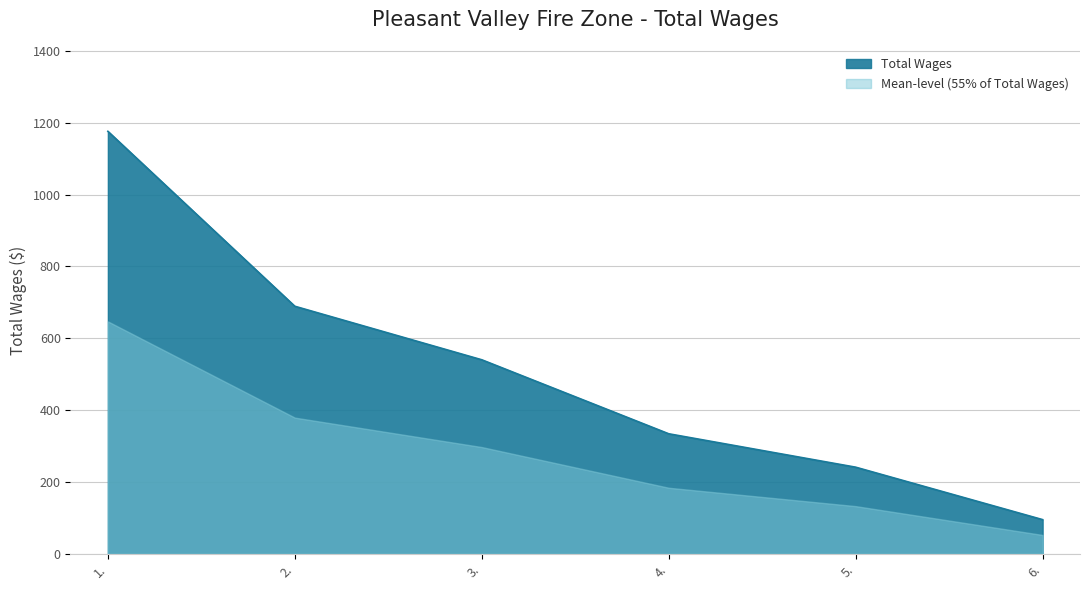

What value does the data have at 3.?

540